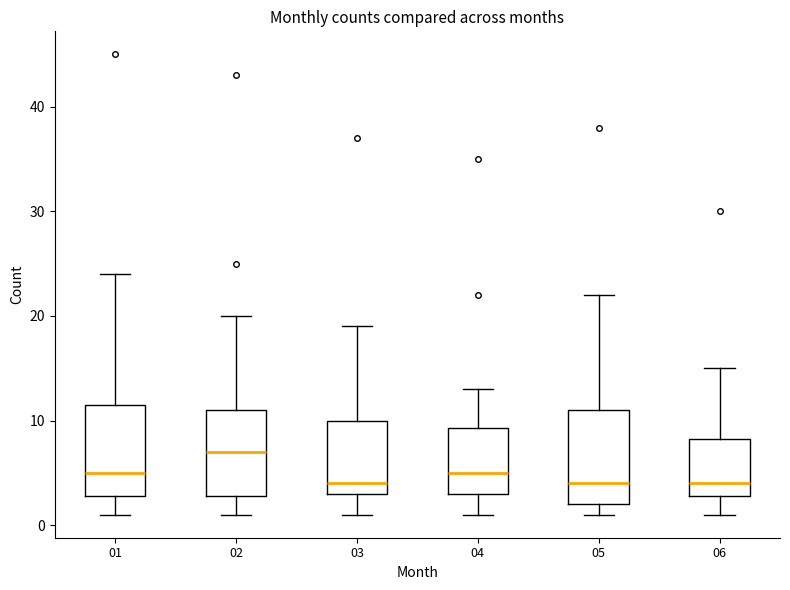

Which box has the highest median line?

02